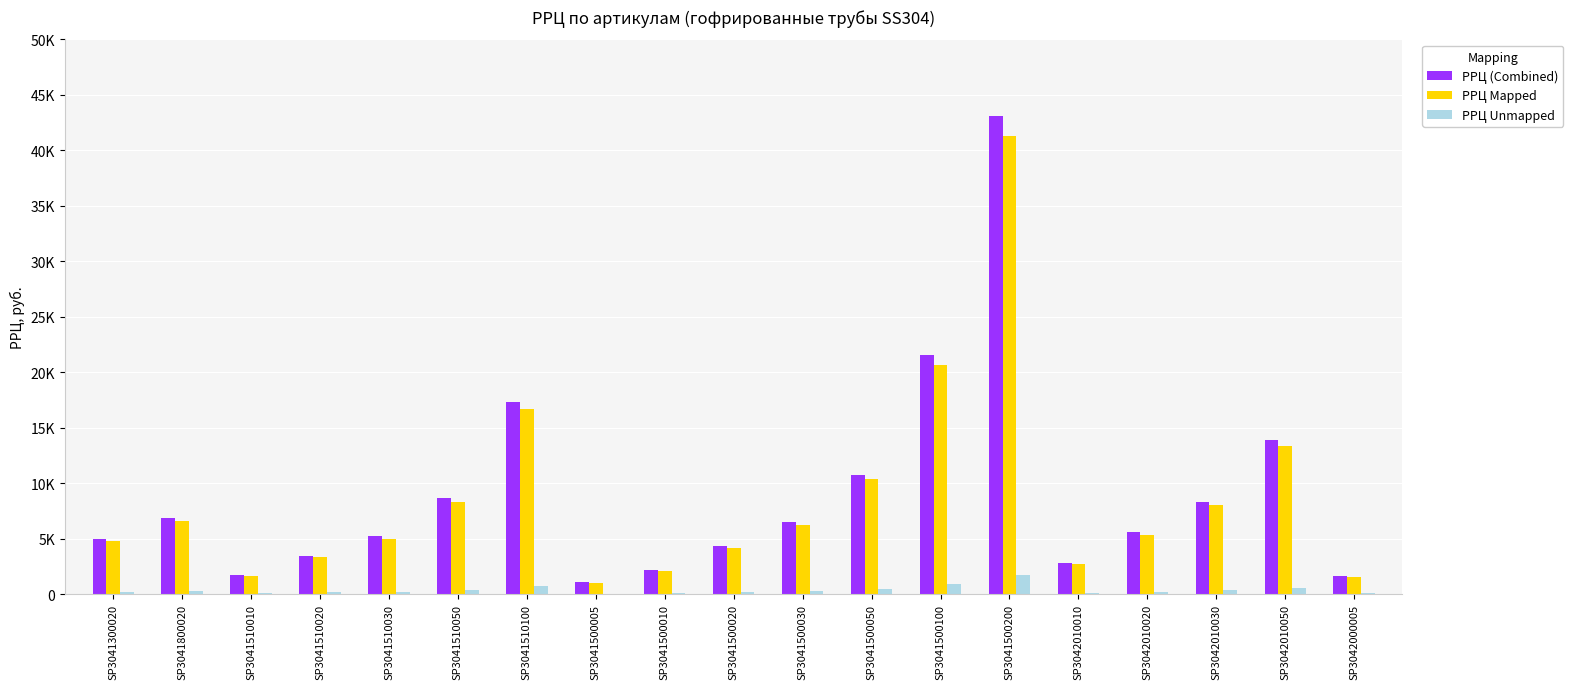

Is the value of РРЦ Mapped at SP3042010050 greater than the value of РРЦ Unmapped at SP3041500050?

Yes